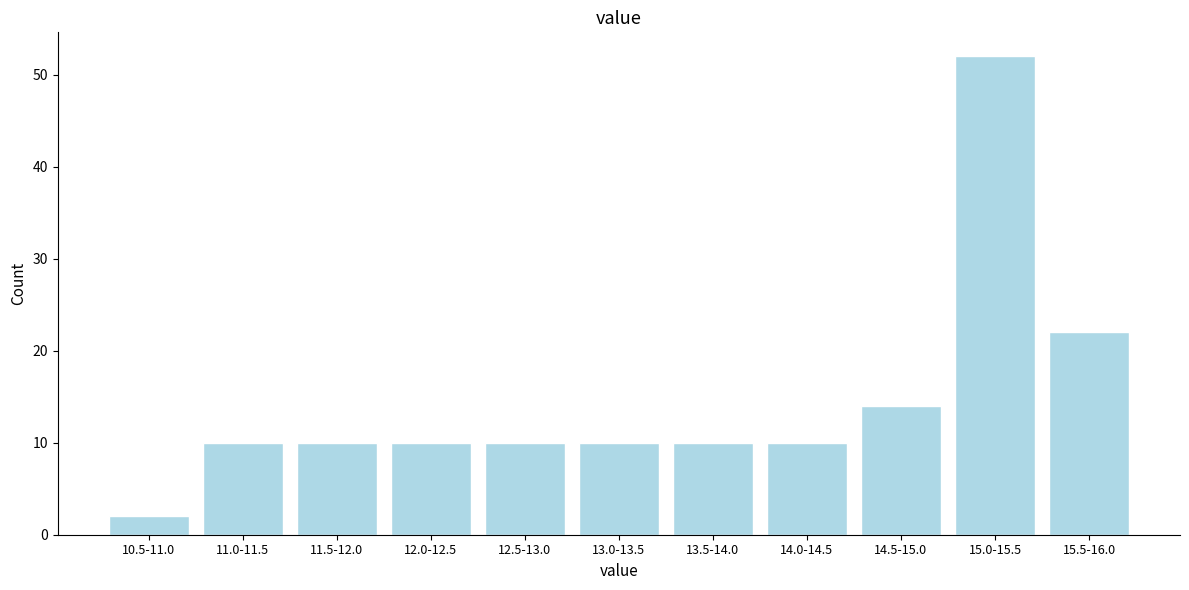

Reading right to left, extract all data points from this chart.

15.5-16.0=22	15.0-15.5=52	14.5-15.0=14	14.0-14.5=10	13.5-14.0=10	13.0-13.5=10	12.5-13.0=10	12.0-12.5=10	11.5-12.0=10	11.0-11.5=10	10.5-11.0=2